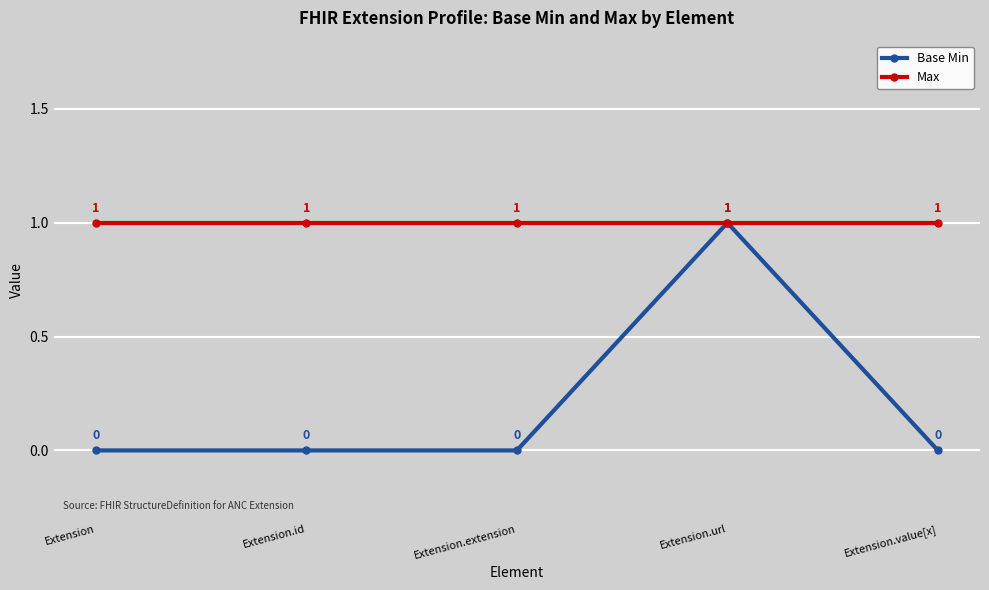

Which series has the widest spread of values?

Base Min